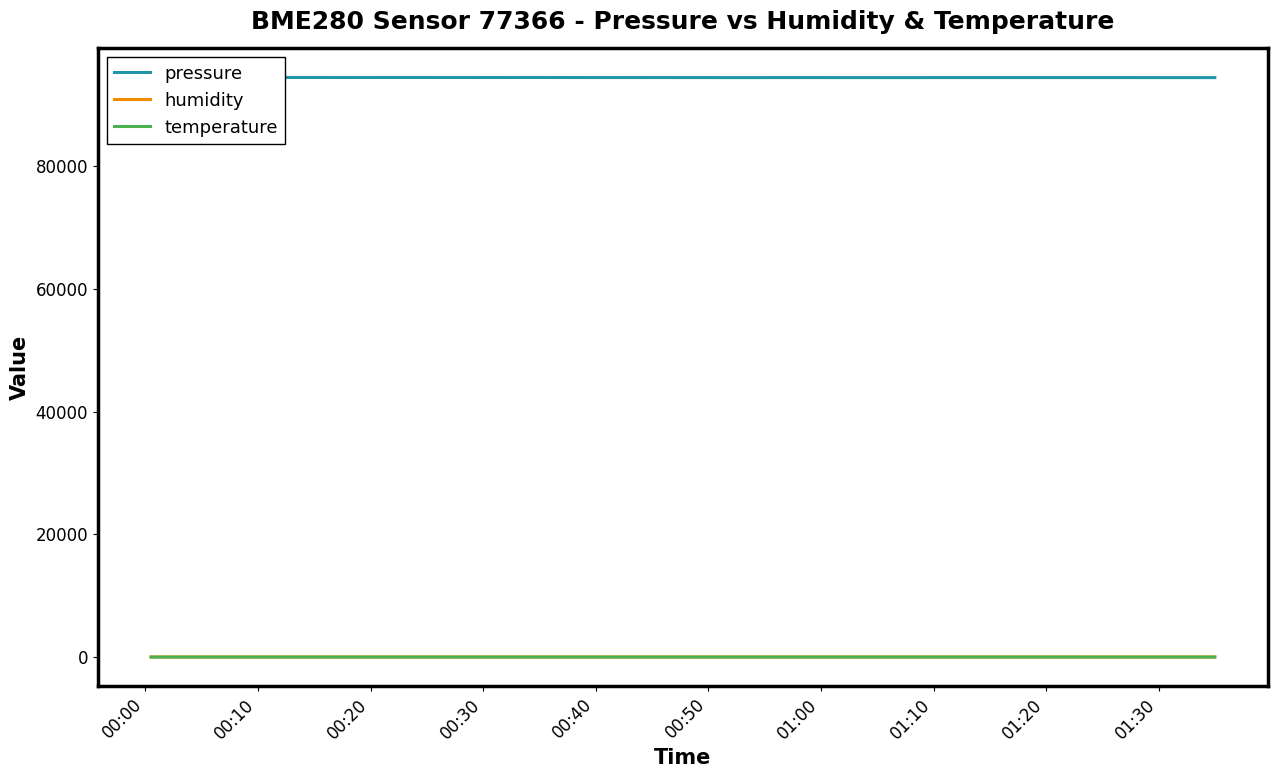

What is the spread (max minus min) of values at 00:40?

94455.1